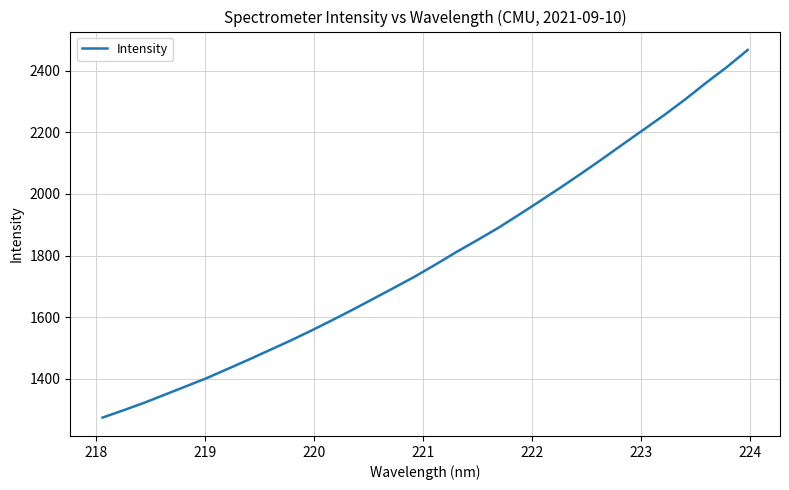

What is the maximum value shown in the chart?

2467.3